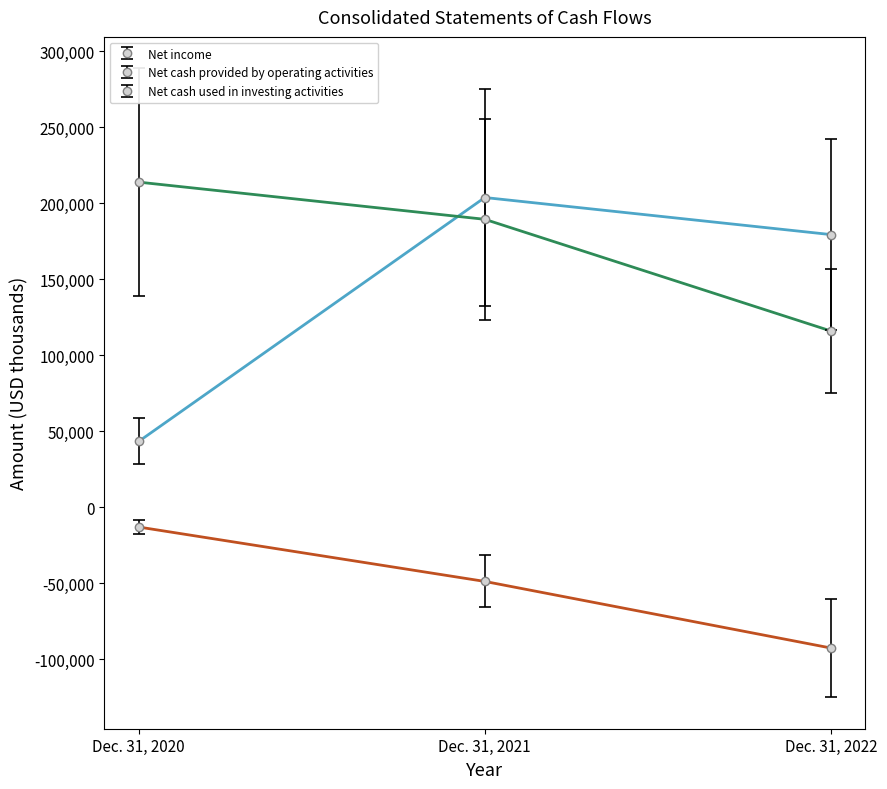

What is the average value of the Net cash provided by operating activities series?

173057